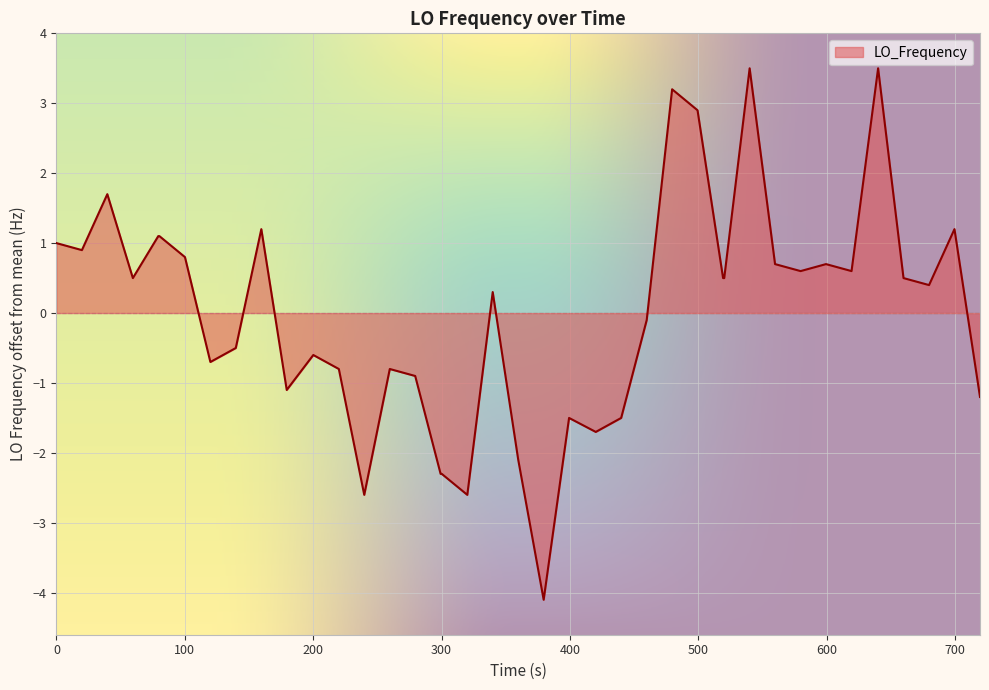

What is the minimum value shown in the chart?

-4.1